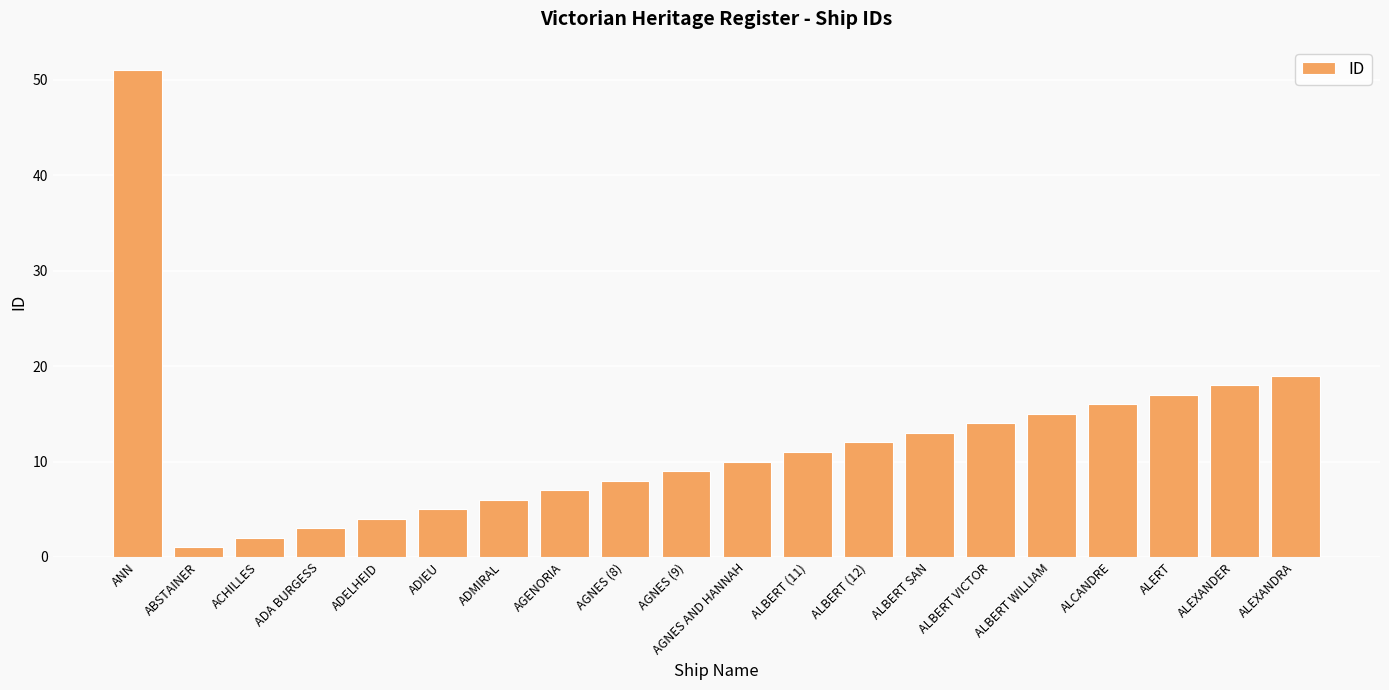

Where does the data first go above 11?

ANN